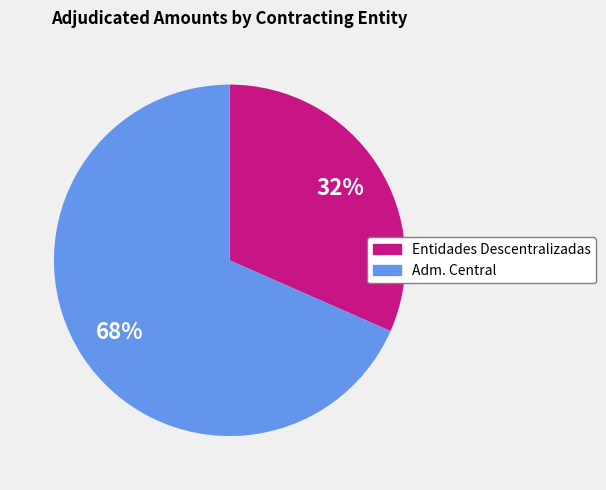

Does any single category account for the majority?

Yes